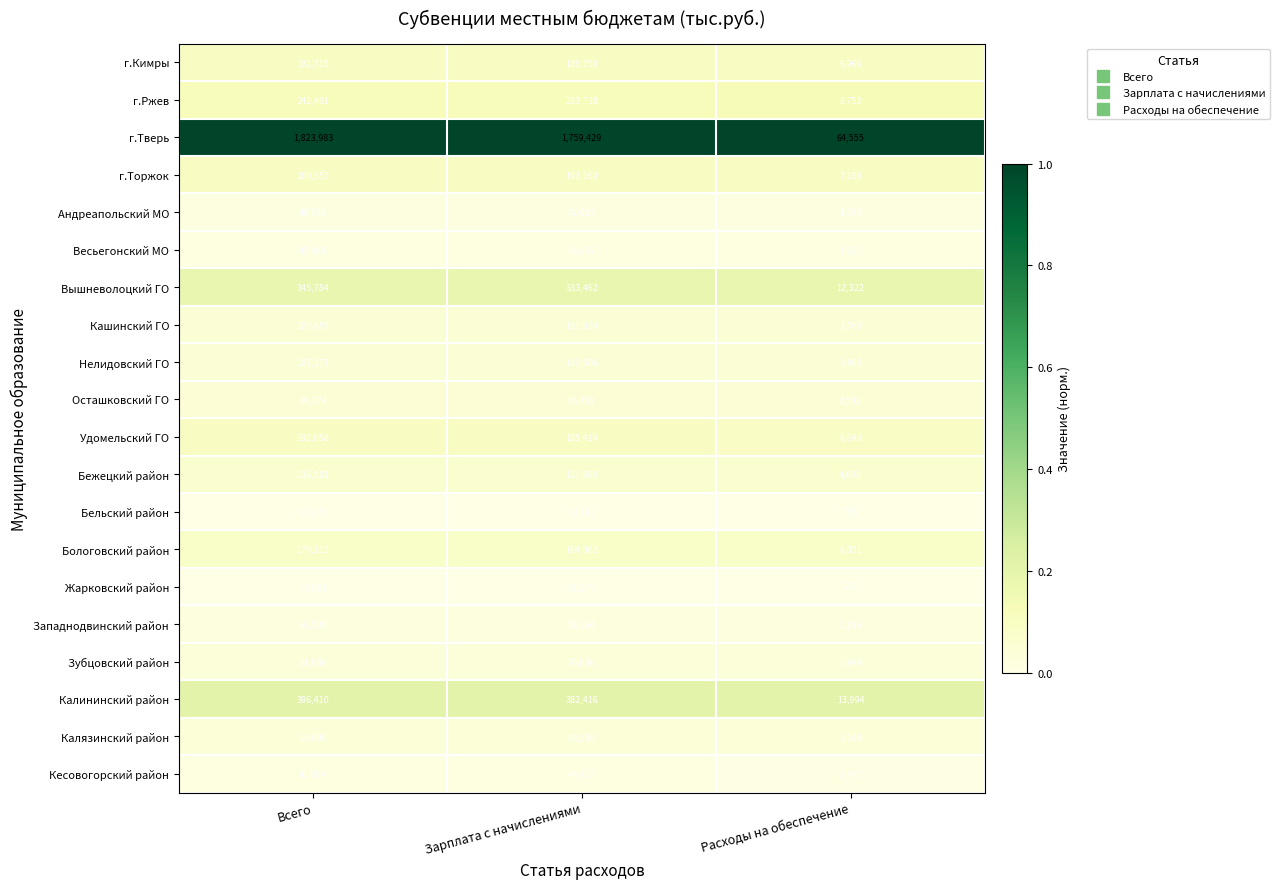

Which series has the largest total across all categories?

г.Тверь